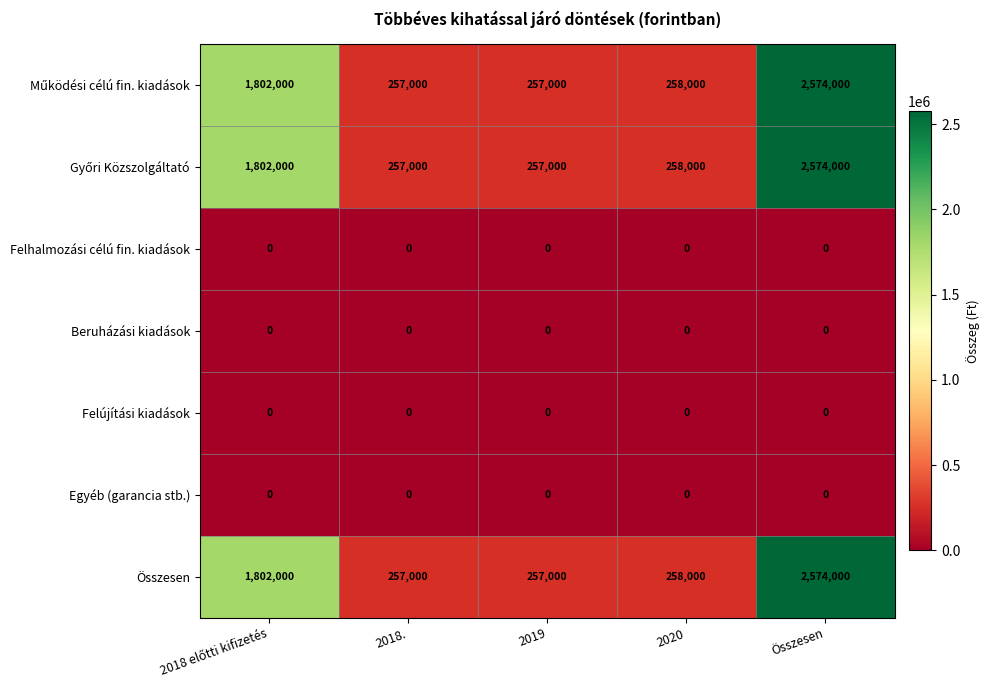

What is the total value across all series at 2019?

771000